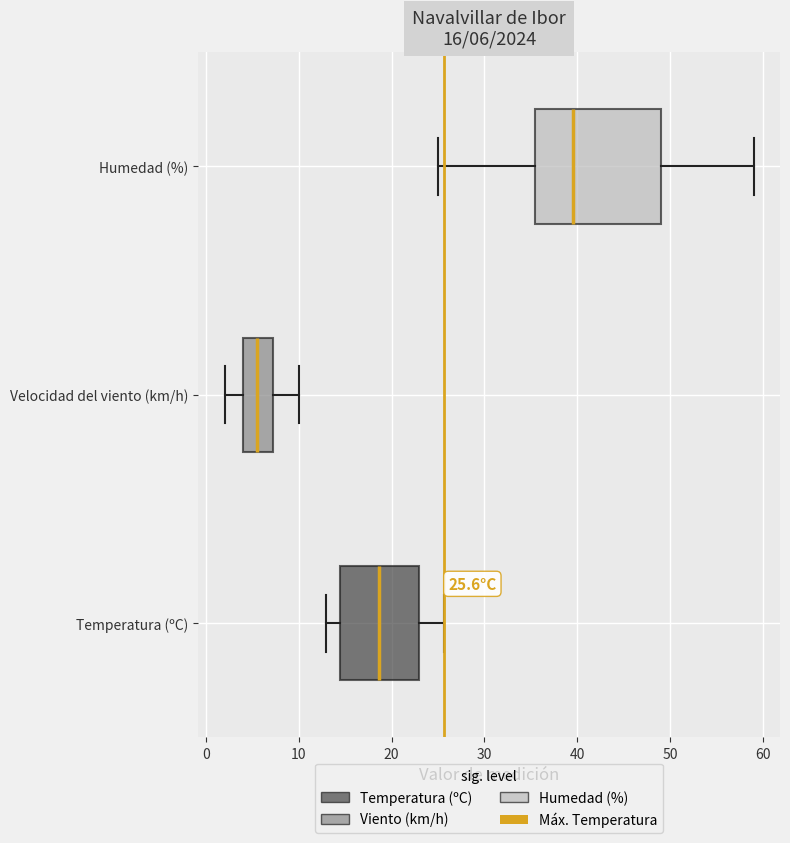

Which box has the furthest to the left median line?

Velocidad del viento (km/h)